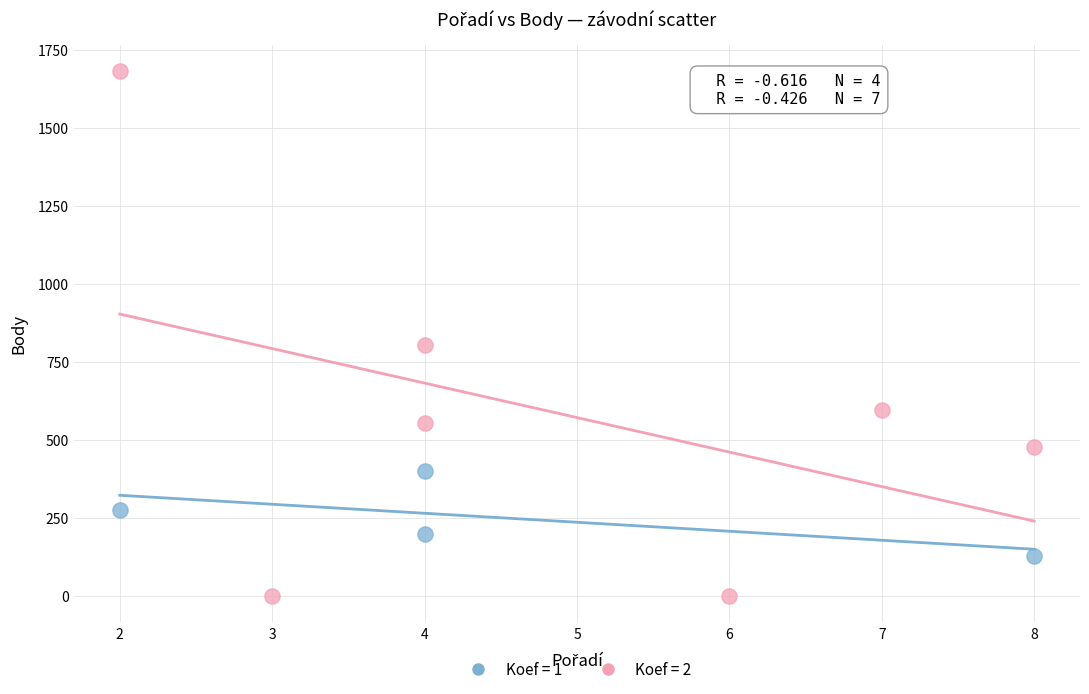

Which series has the widest spread of Y values?

Koef = 2